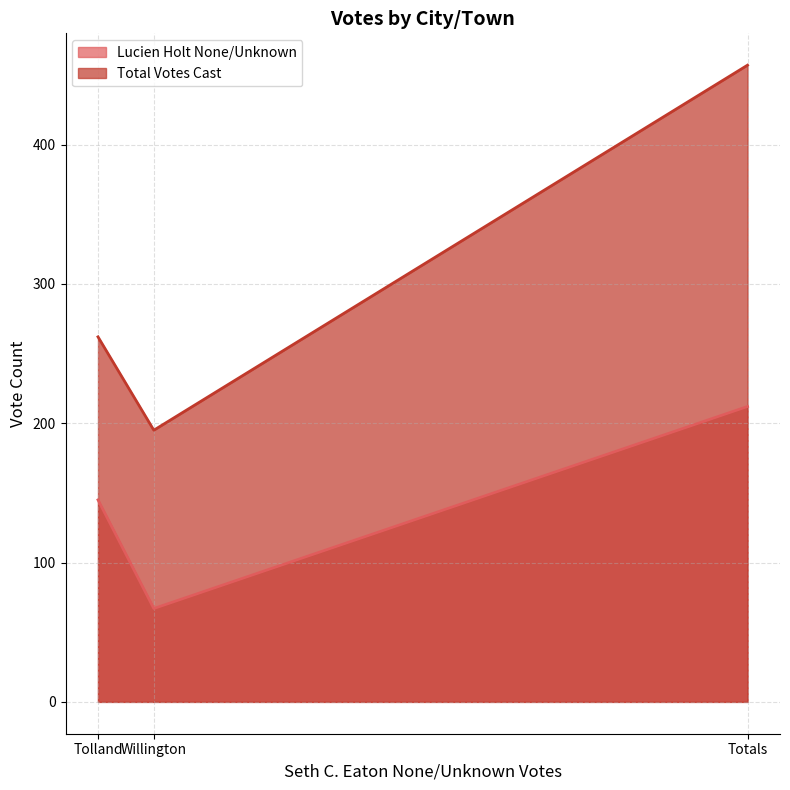

What is the maximum value shown in the chart?

457